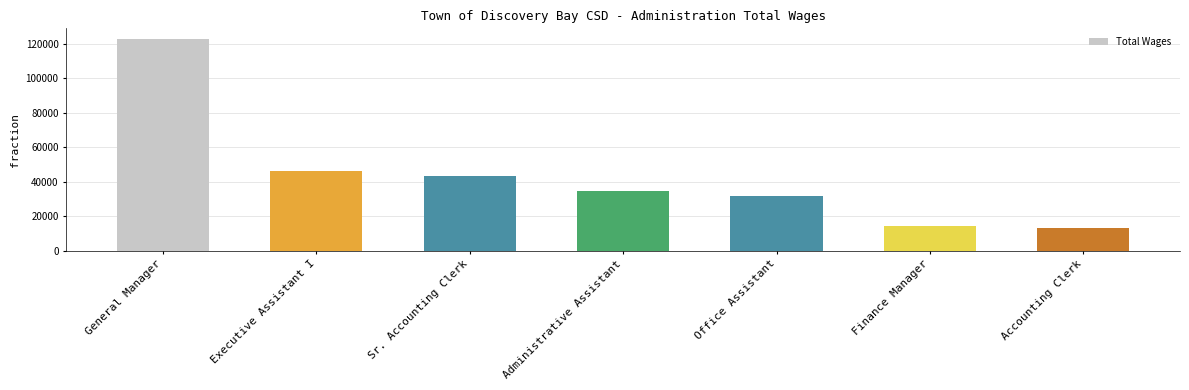

At which label is the value closest to 68012?

Executive Assistant I